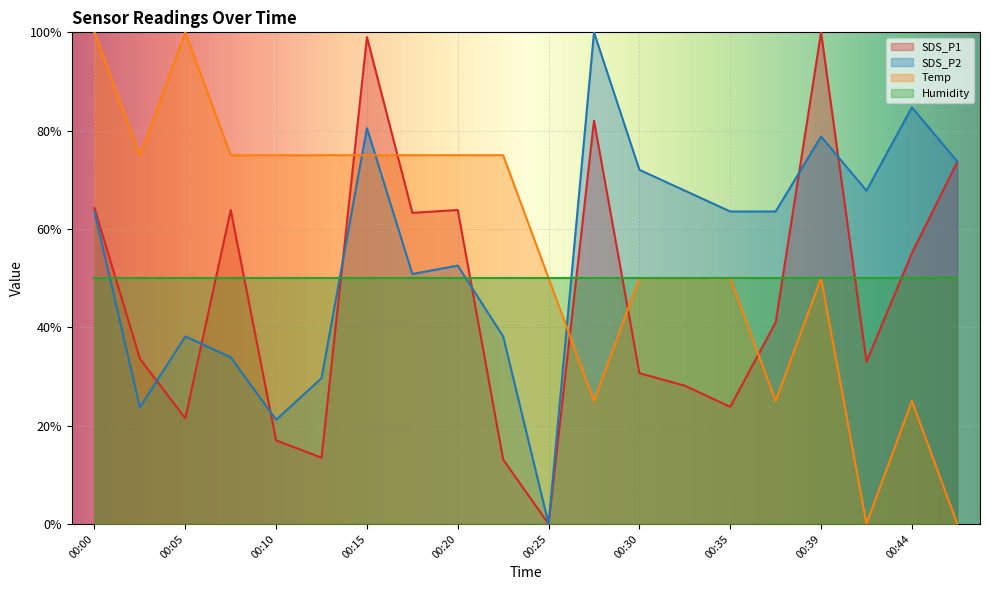

What is the difference between the highest and lowest values at 00:39?

50.0